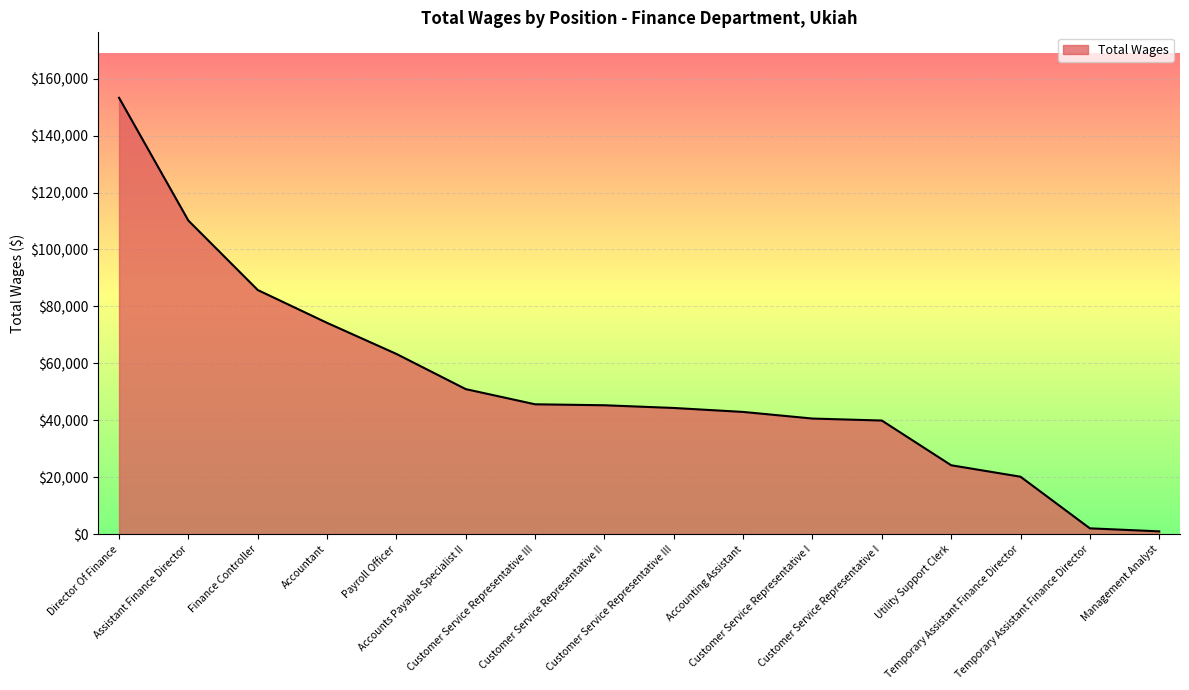

Which label corresponds to the largest value in the chart?

Director Of Finance